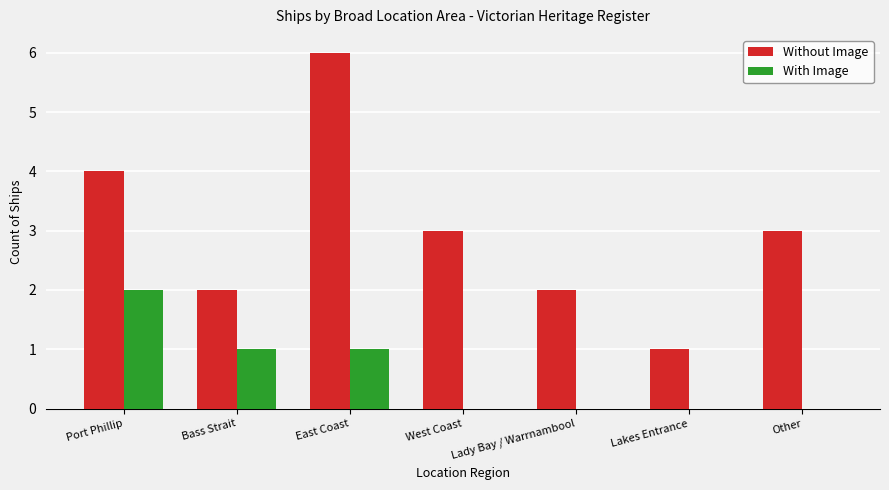

What are all the series names shown in the legend?

Without Image, With Image